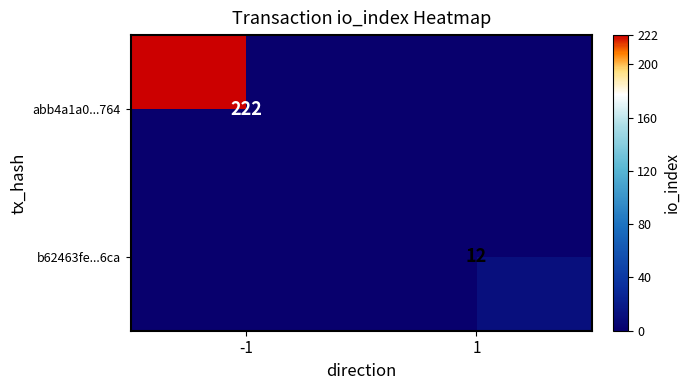

Is it true that abb4a1a0...764 equals 222 at -1?

True